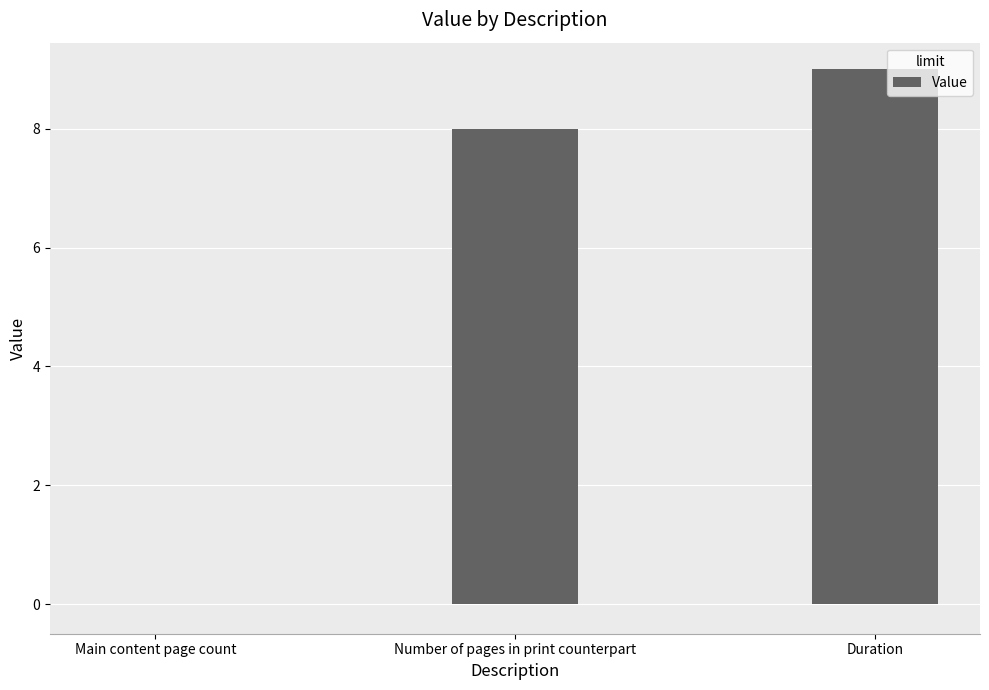

Which label corresponds to the largest value in the chart?

Duration